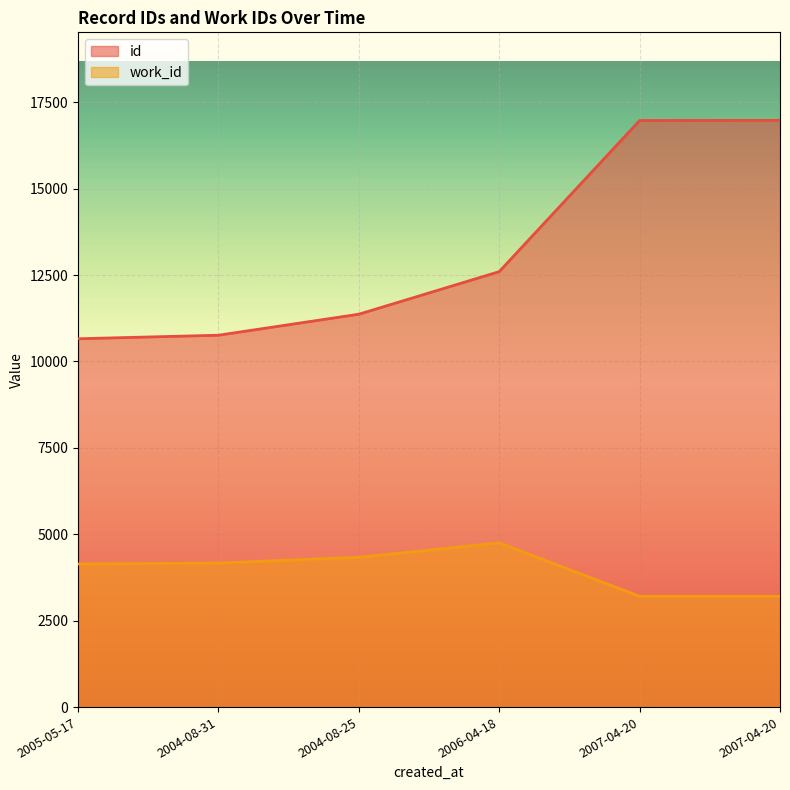

The value of work_id at 2005-05-17 is 4141. True or false?

True